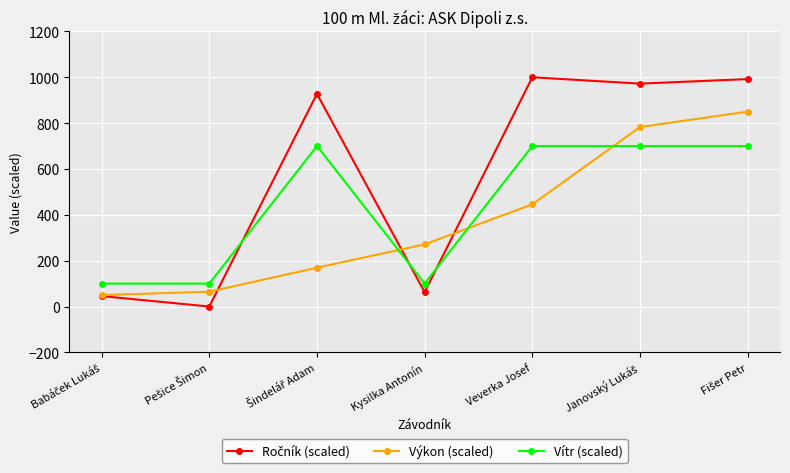

What is the value of the Vítr (scaled) point at the 1st from the left?

100.0